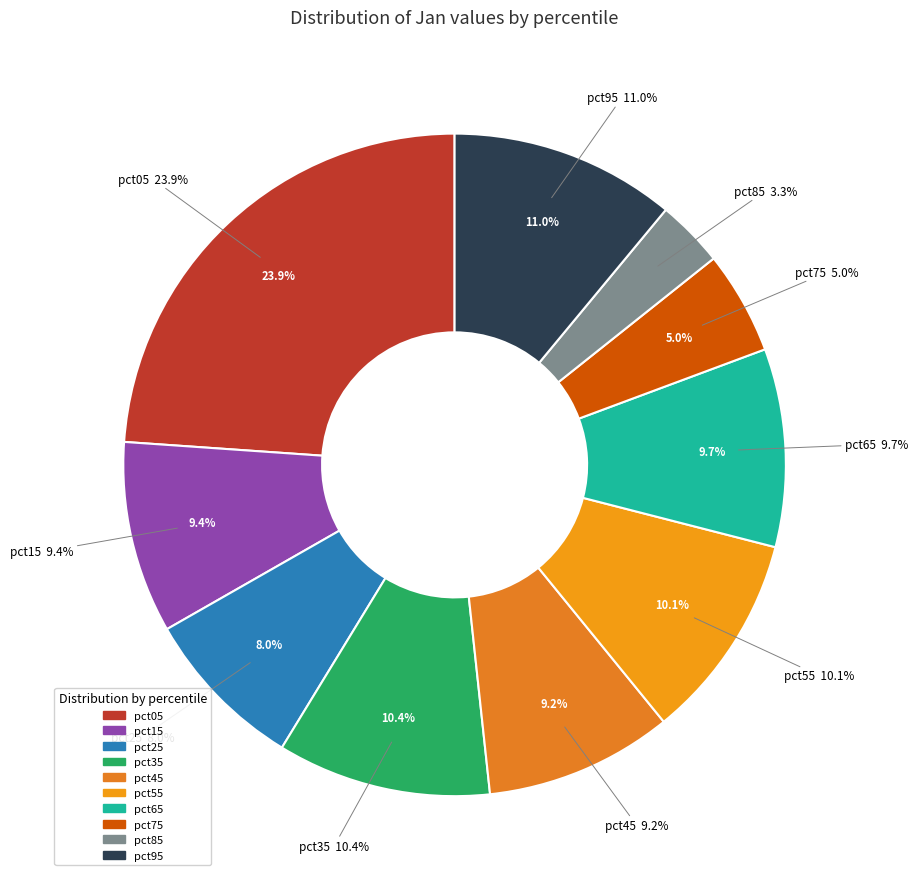

To the nearest percent, what percentage of the pie is pct95?

11%